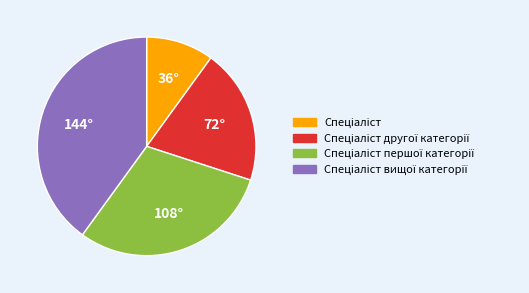

Is there any slice that represents more than half of the pie?

No